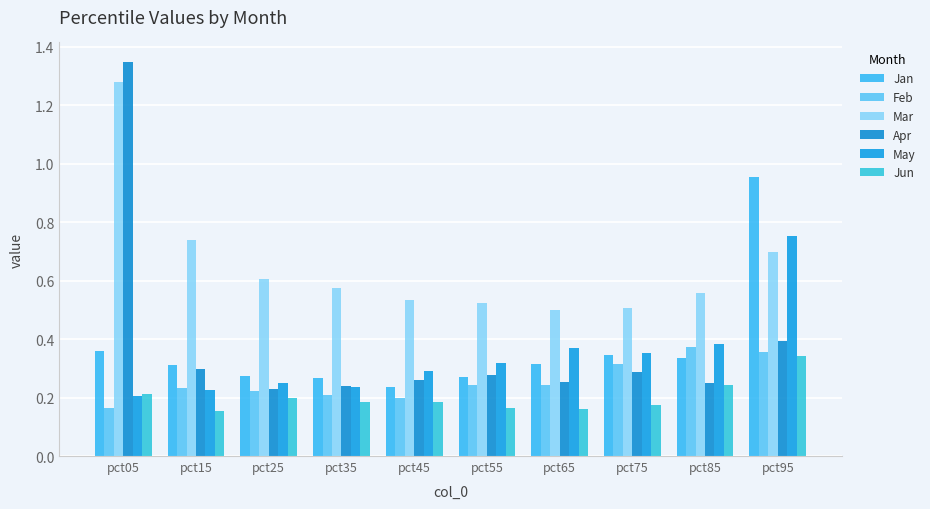

Reading left to right, transcribe all the data shown in this chart.

Jan: pct05=0.4	pct15=0.3	pct25=0.3	pct35=0.3	pct45=0.2	pct55=0.3	pct65=0.3	pct75=0.3	pct85=0.3	pct95=1.0
Feb: pct05=0.2	pct15=0.2	pct25=0.2	pct35=0.2	pct45=0.2	pct55=0.2	pct65=0.2	pct75=0.3	pct85=0.4	pct95=0.4
Mar: pct05=1.3	pct15=0.7	pct25=0.6	pct35=0.6	pct45=0.5	pct55=0.5	pct65=0.5	pct75=0.5	pct85=0.6	pct95=0.7
Apr: pct05=1.3	pct15=0.3	pct25=0.2	pct35=0.2	pct45=0.3	pct55=0.3	pct65=0.3	pct75=0.3	pct85=0.3	pct95=0.4
May: pct05=0.2	pct15=0.2	pct25=0.3	pct35=0.2	pct45=0.3	pct55=0.3	pct65=0.4	pct75=0.4	pct85=0.4	pct95=0.8
Jun: pct05=0.2	pct15=0.2	pct25=0.2	pct35=0.2	pct45=0.2	pct55=0.2	pct65=0.2	pct75=0.2	pct85=0.2	pct95=0.3